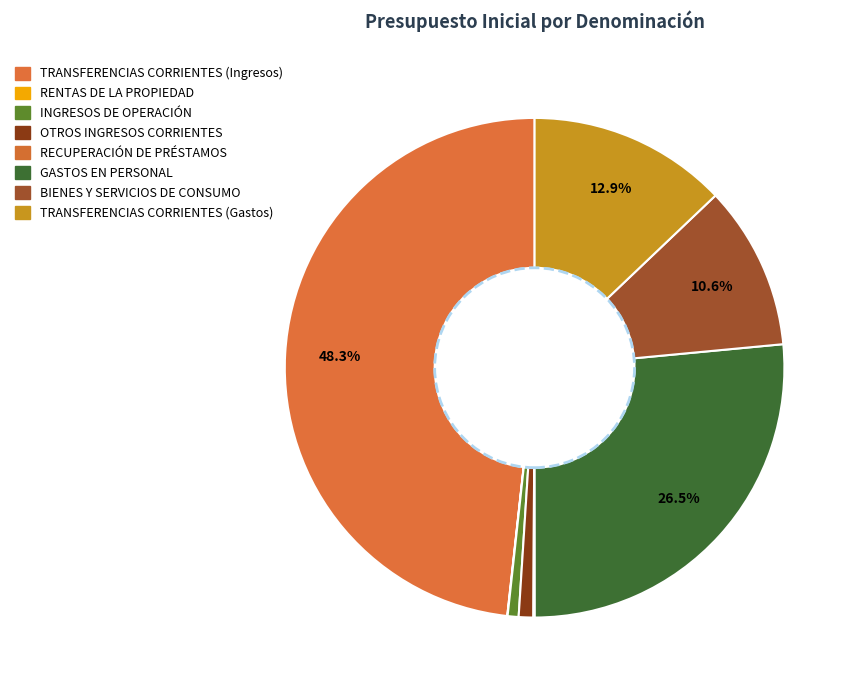

To the nearest percent, what percentage of the pie is INGRESOS DE OPERACIÓN?

1%